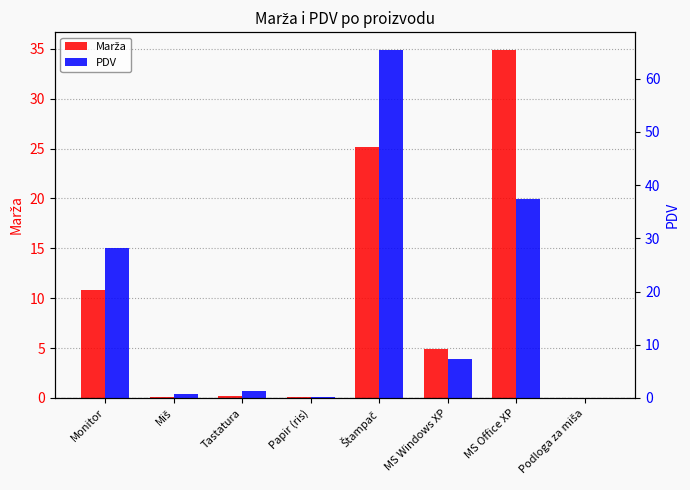

What is the maximum value for PDV?

65.5